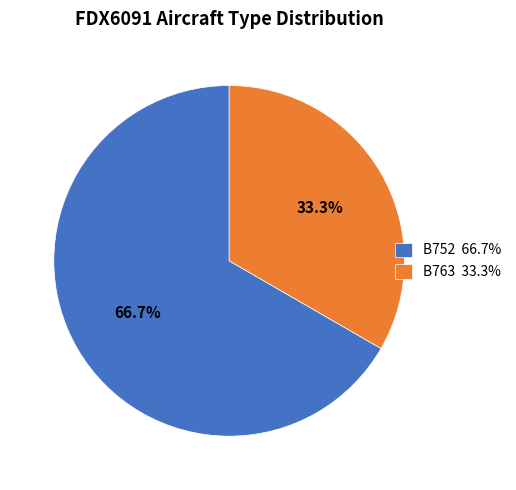

To the nearest percent, what is the average slice percentage?

50%